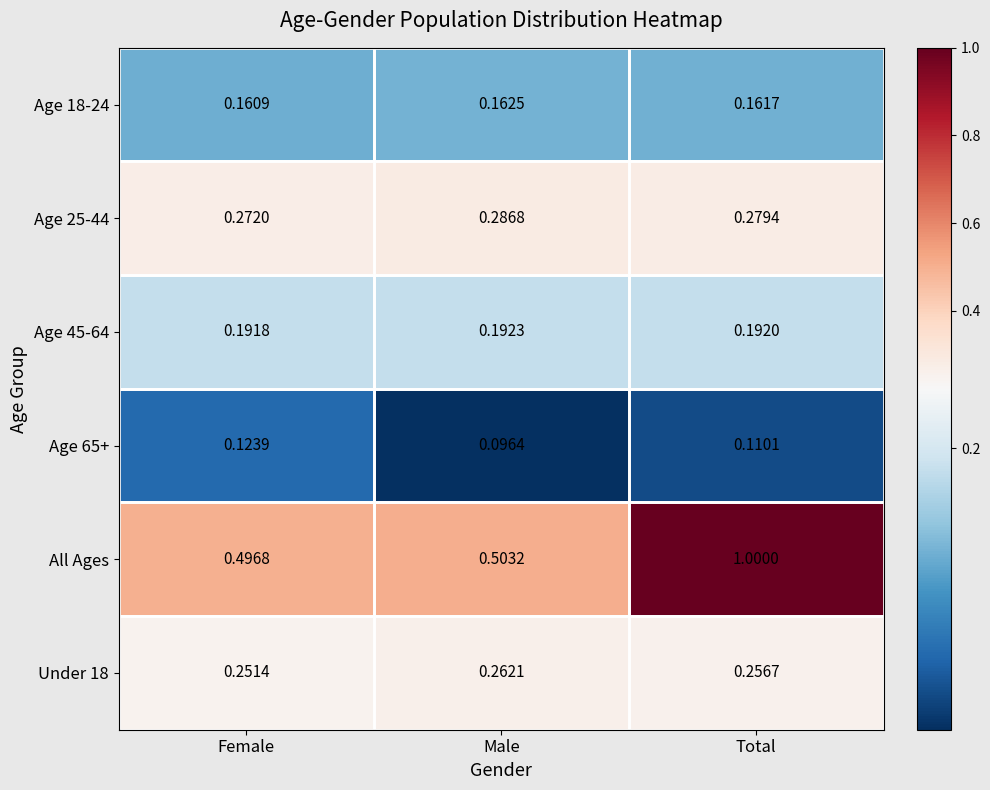

Which series has the largest total across all categories?

All Ages